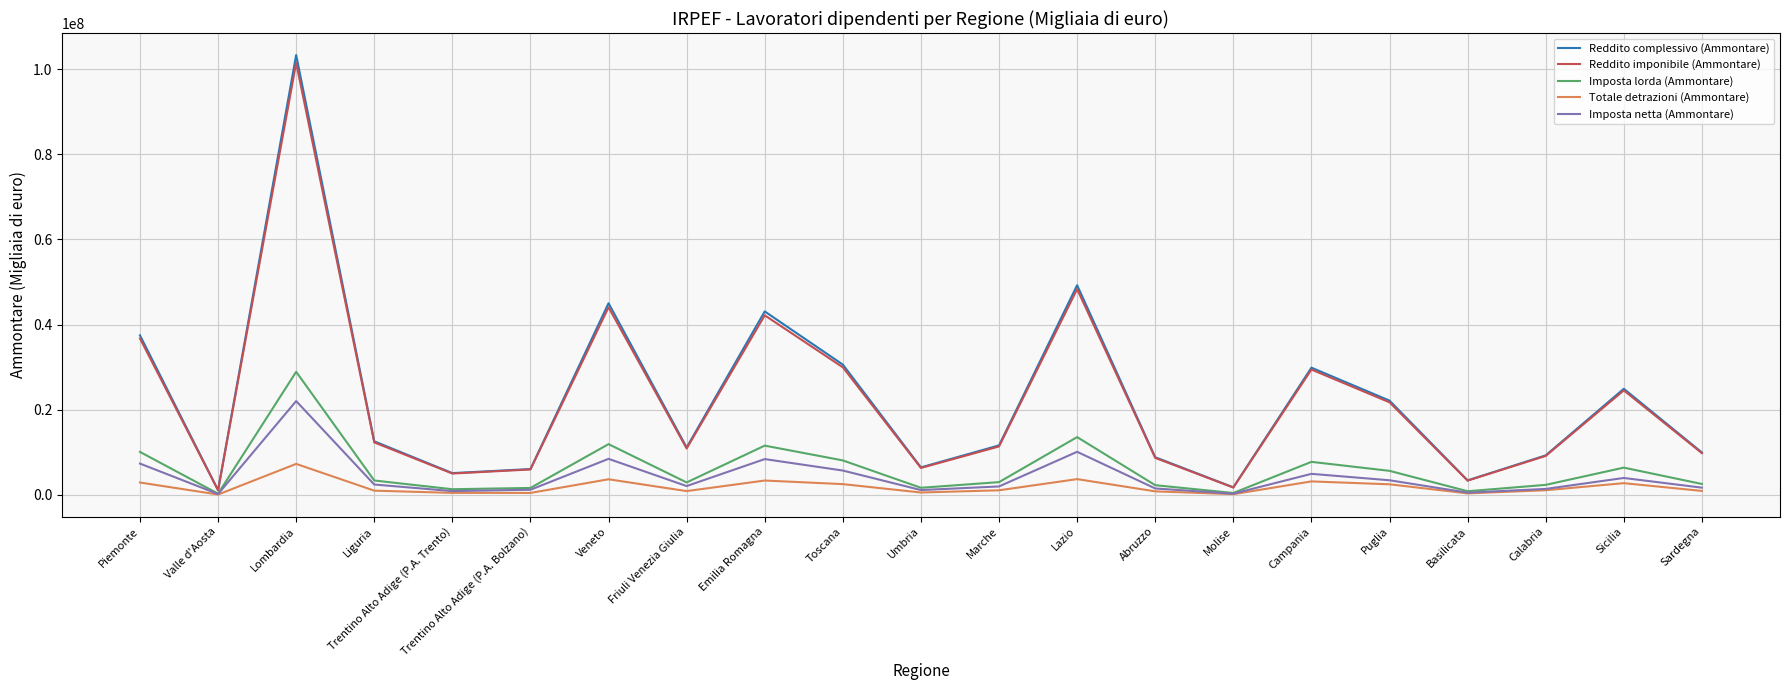

Is it true that Imposta lorda (Ammontare) equals 2573091 at Sardegna?

True